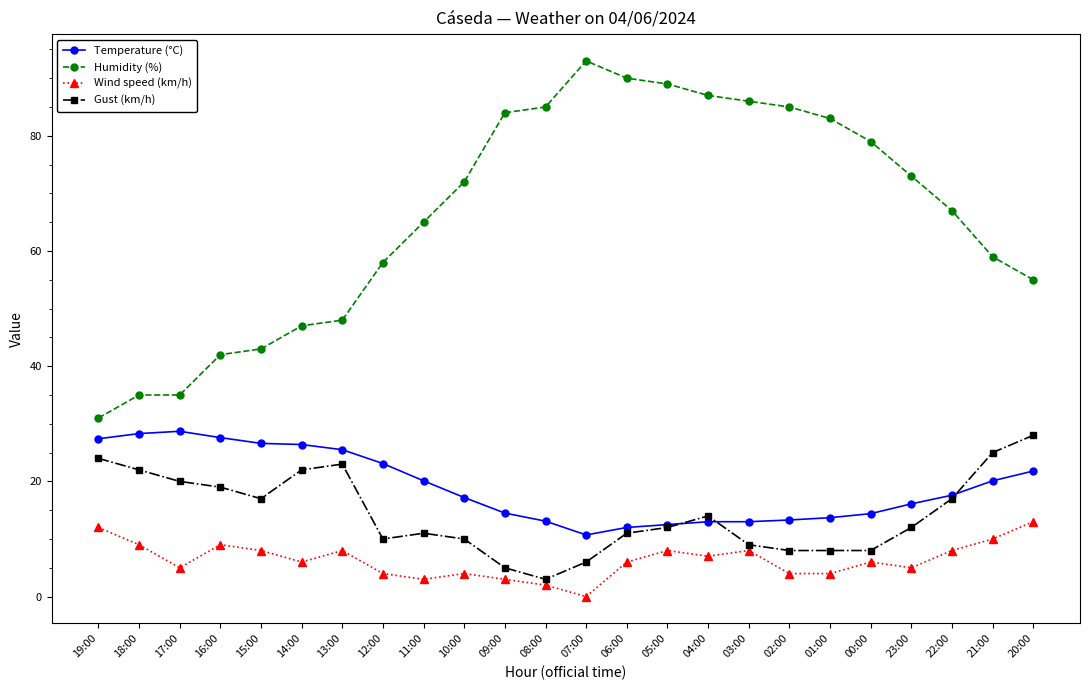

Is it true that Wind speed (km/h) equals 10.0 at 21:00?

True